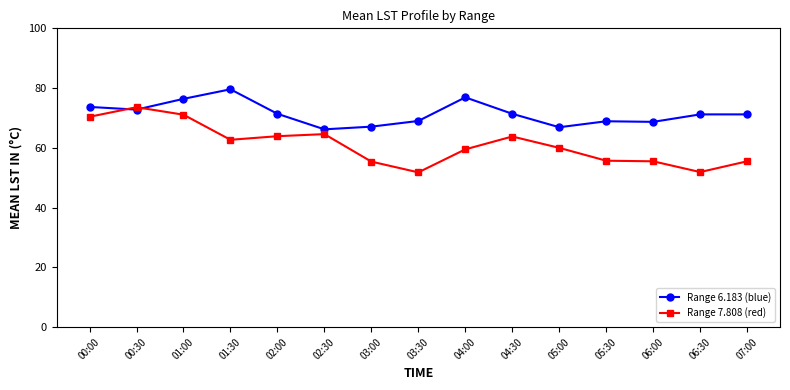

What position from the left is 04:30?

10